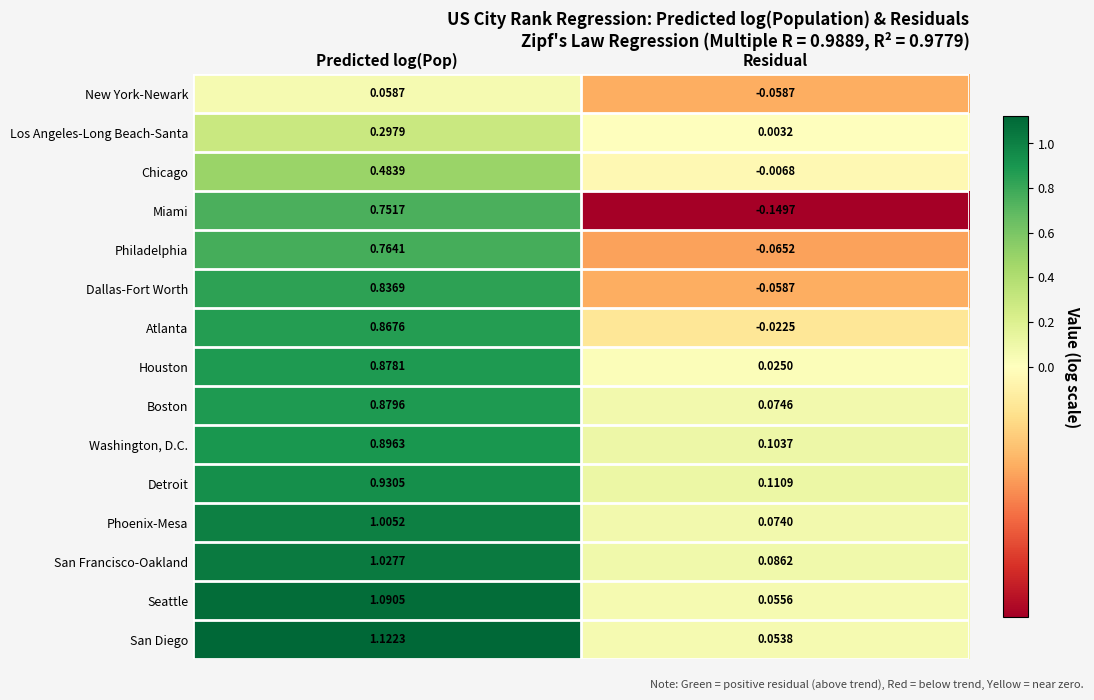

Which series has the widest spread of values?

San Diego